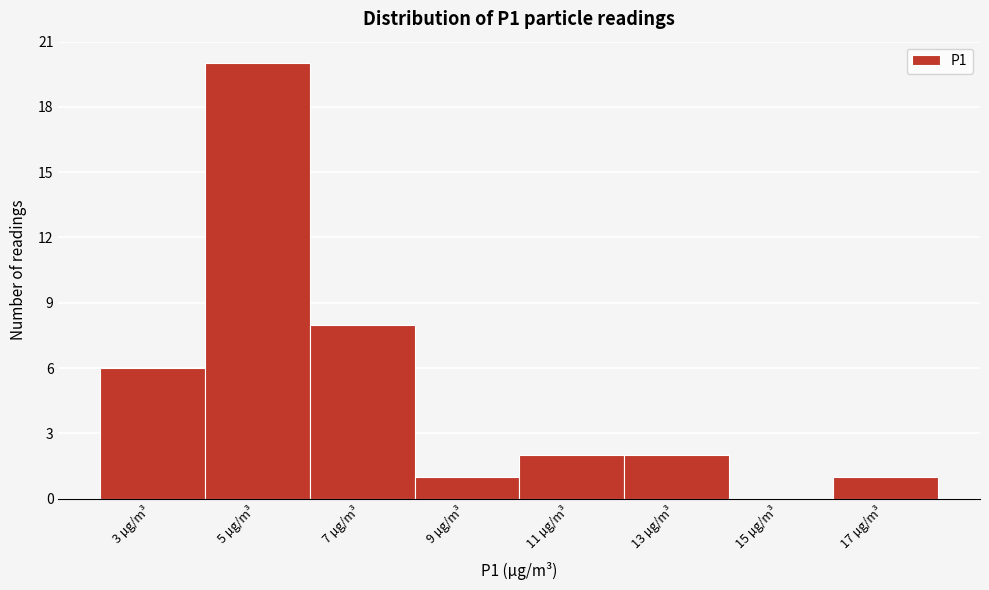

Reading left to right, transcribe this chart: for each bar, give the range it covers on the x-axis and its height. The values are not printed on the chart, so give them approximately, as read against the axis.

2 to 4: 6
4 to 6: 20
6 to 8: 8
8 to 10: 1
10 to 12: 2
12 to 14: 2
14 to 16: 0
16 to 18: 1